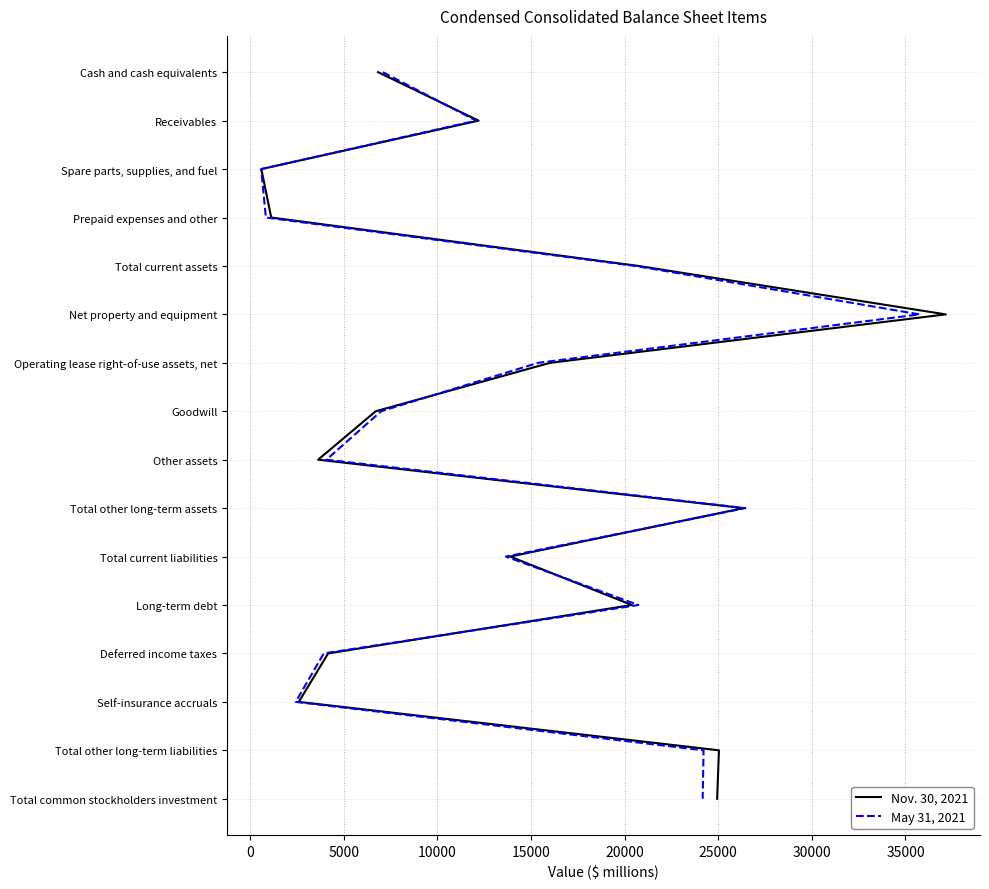

How many lines are shown in the chart?

2